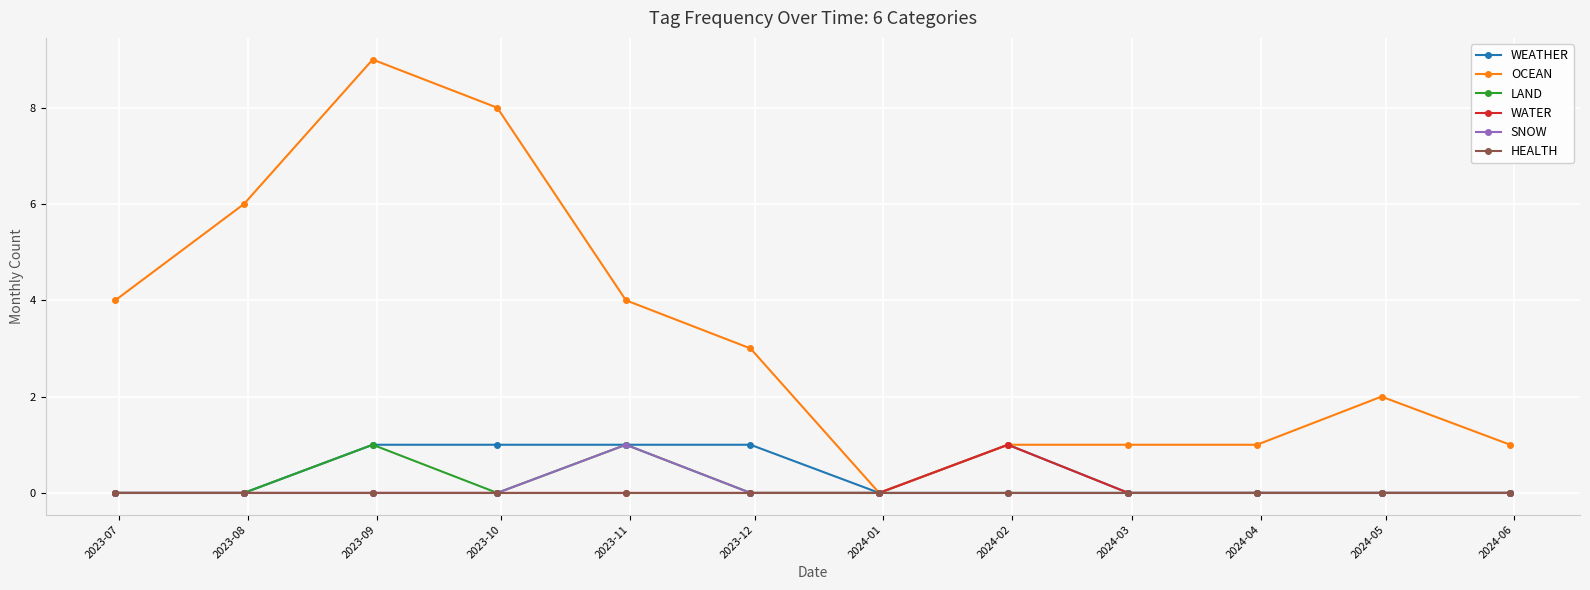

True or false: OCEAN has more than 0 interior local peaks.

True